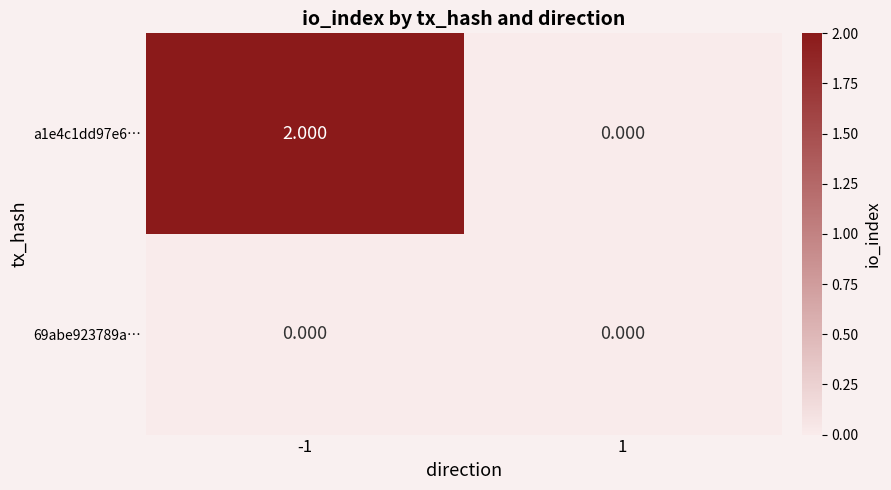

Is the value of a1e4c1dd97e6… at -1 greater than the value of 69abe923789a… at 1?

Yes